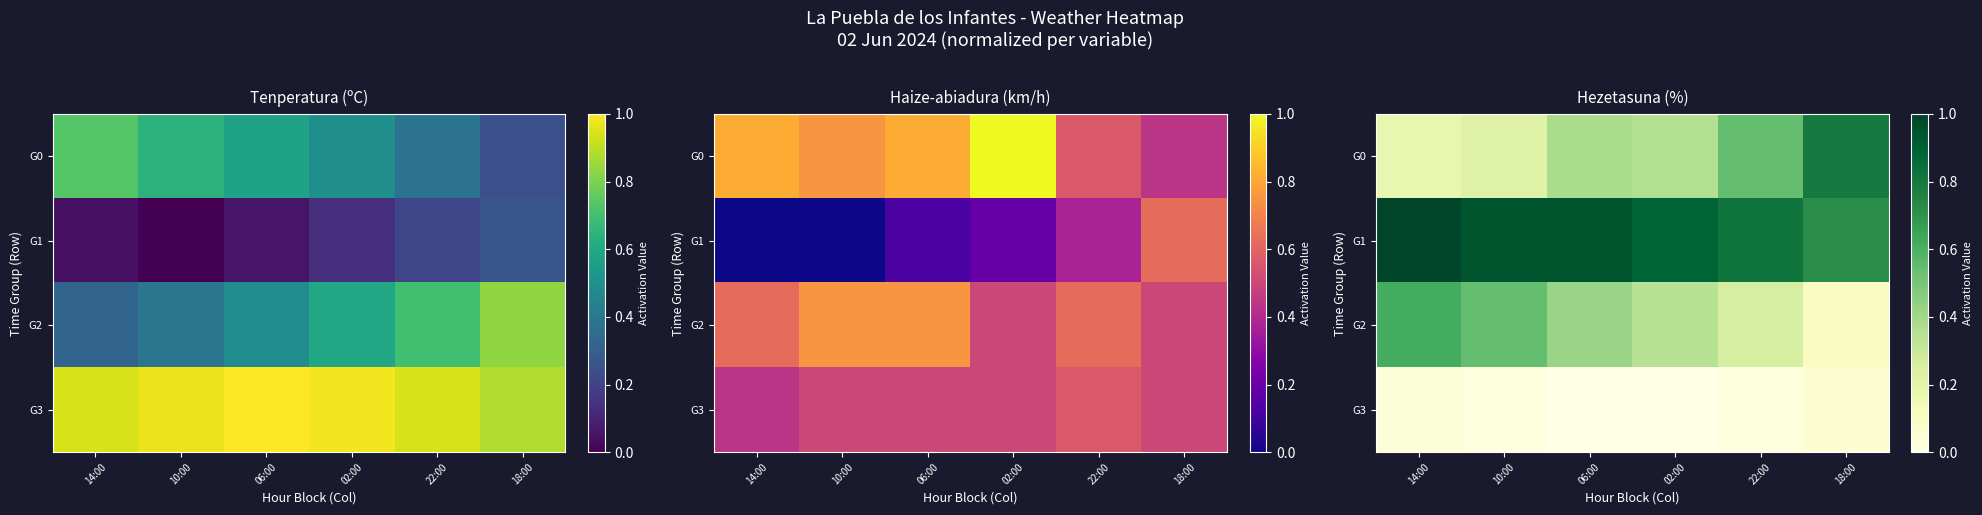

What is the difference between the highest and lowest values at 18:00?

0.7